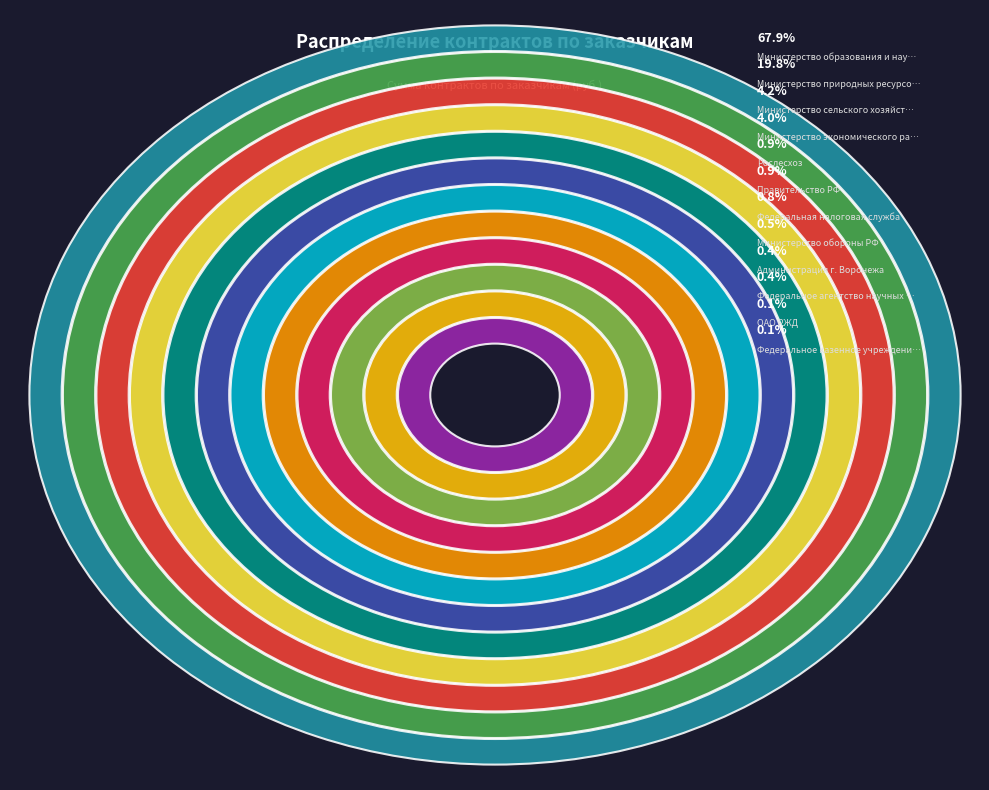

To the nearest percent, what percentage of the pie is Министерство образования и науки РФ?

68%